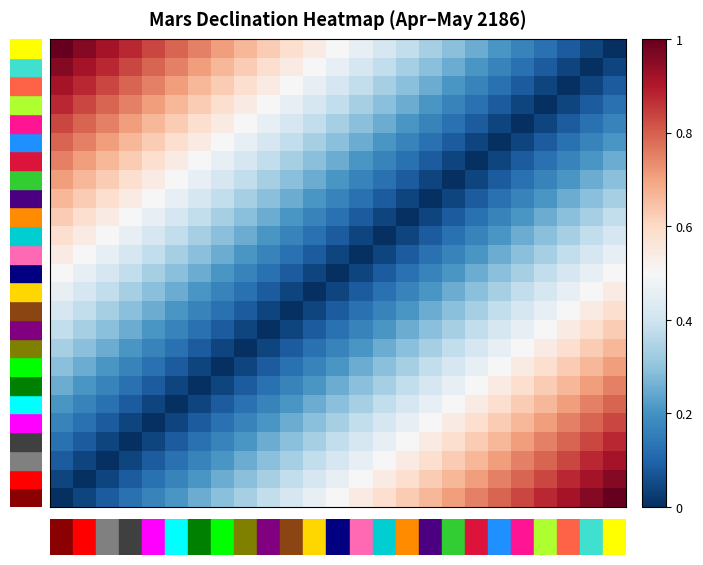

Count the number of categories in the chart.

25